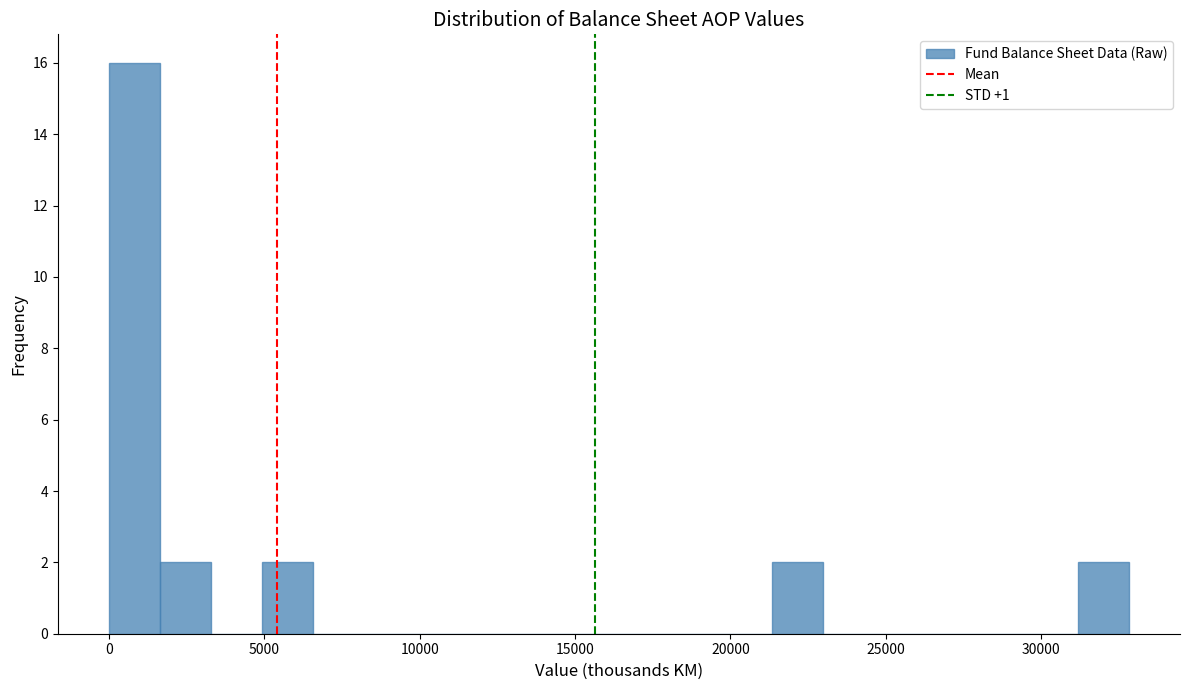

Read against the x-axis, roughly where is the centre of the tallest bar?

1000